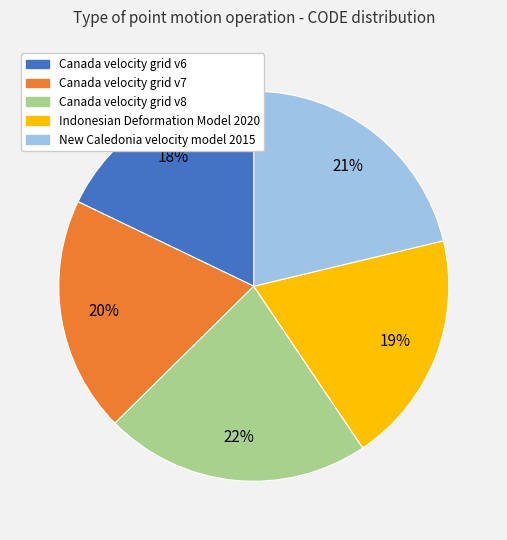

Is the sum of Indonesian Deformation Model 2020 and Canada velocity grid v8 greater than half?

No